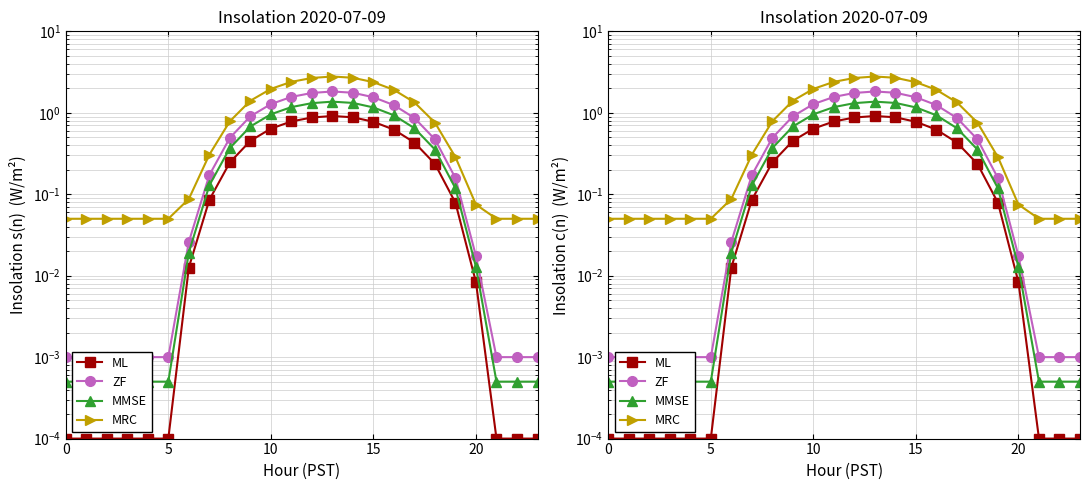

Which series has the largest total across all categories?

MRC